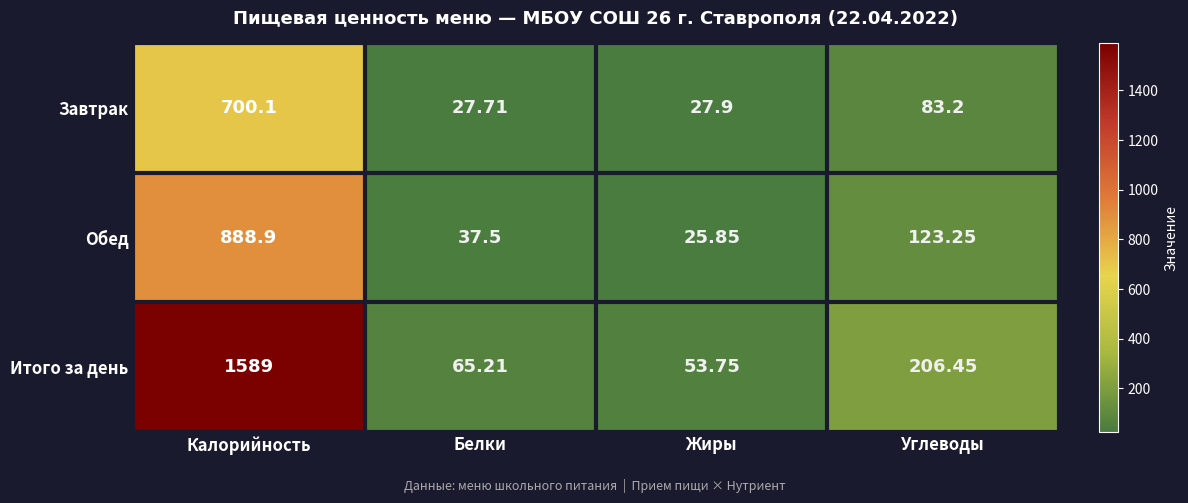

At which label is Завтрак closest to 363?

Углеводы